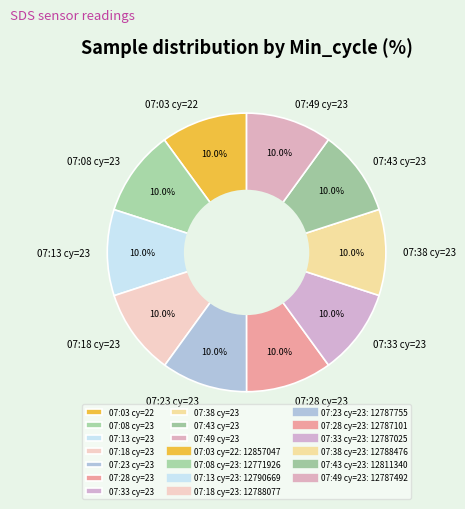

Does 07:33 cy=23 account for over 50% of the chart?

No